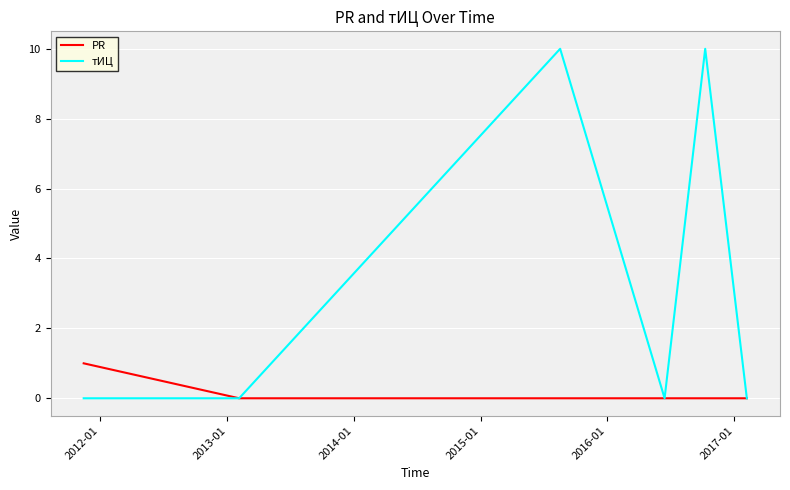

Which series has the largest total across all categories?

тИЦ